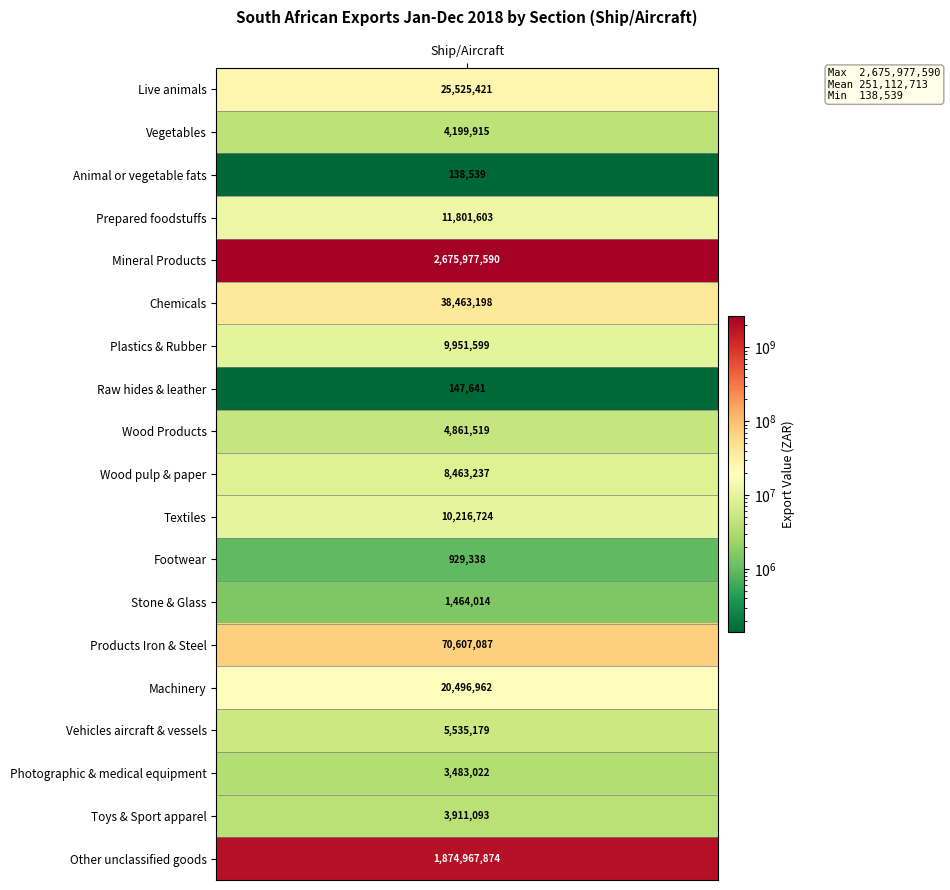

Reading left to right, what are all the values shown in this chart?

25525421	4199915	138539	11801603	2675977590	38463198	9951599	147641	4861519	8463237	10216724	929338	1464014	70607087	20496962	5535179	3483022	3911093	1874967874